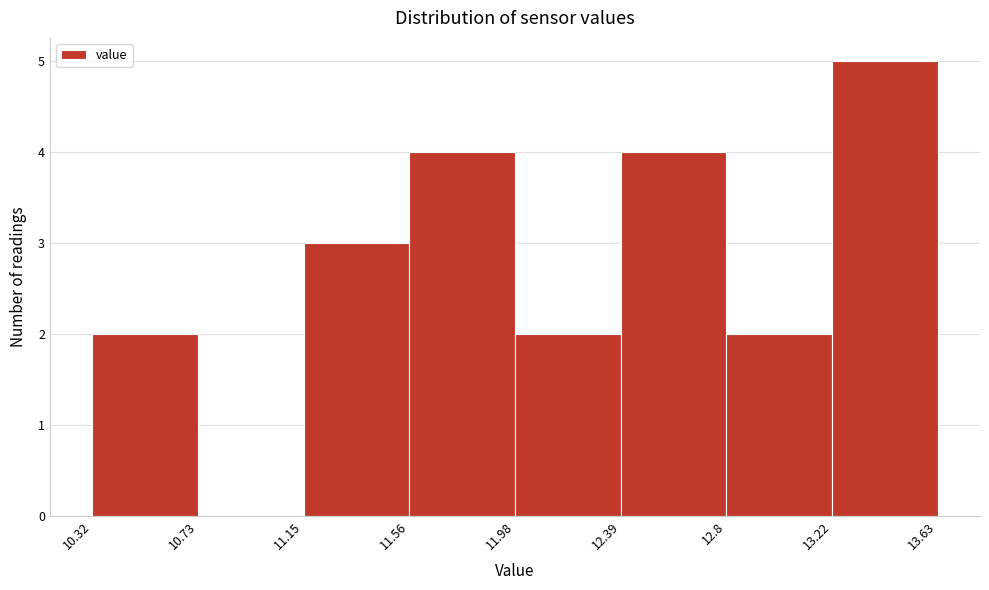

What is the height of the bar covering 11.98 to 12.39 on the x-axis? The values are not printed on the chart, so give them approximately, as read against the axis.

2